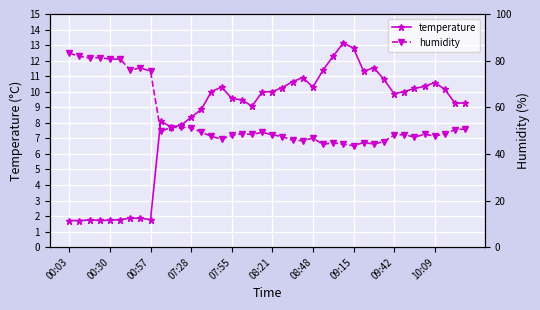

What is the maximum value for temperature?

13.1